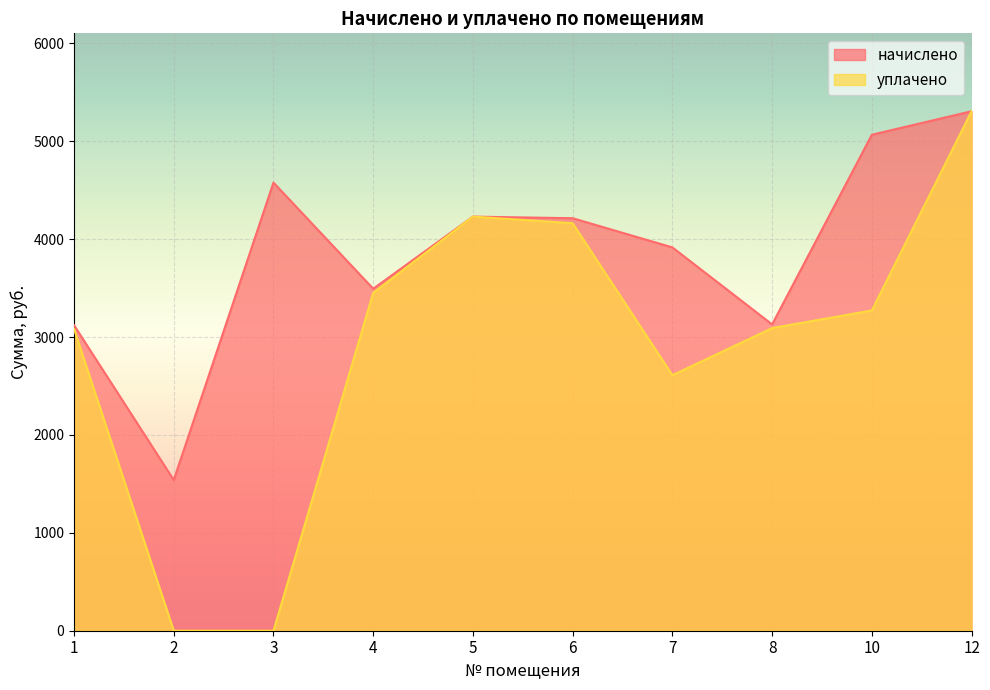

Read the начислено value at 6.

4214.5